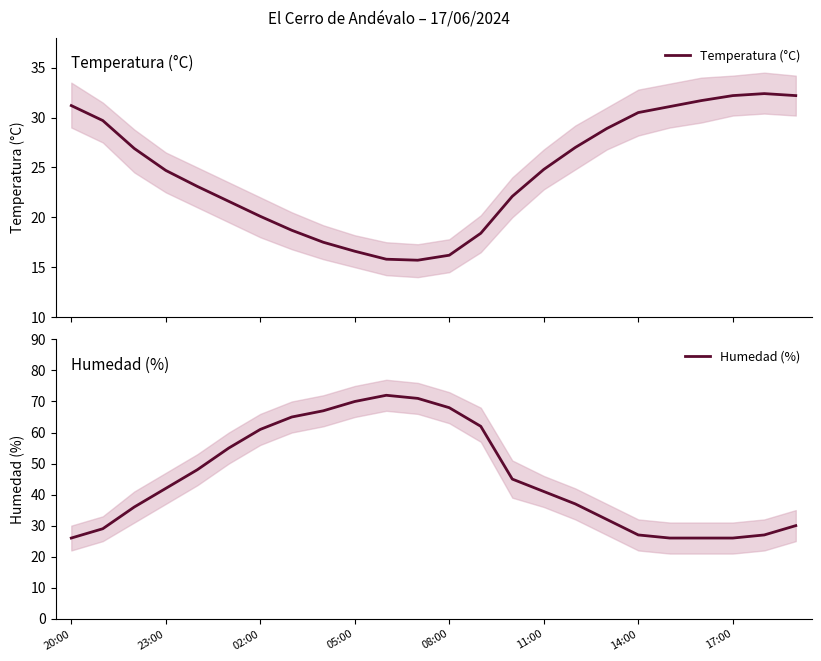

True or false: Humedad (%) has a value of 26 at 17:00.

True